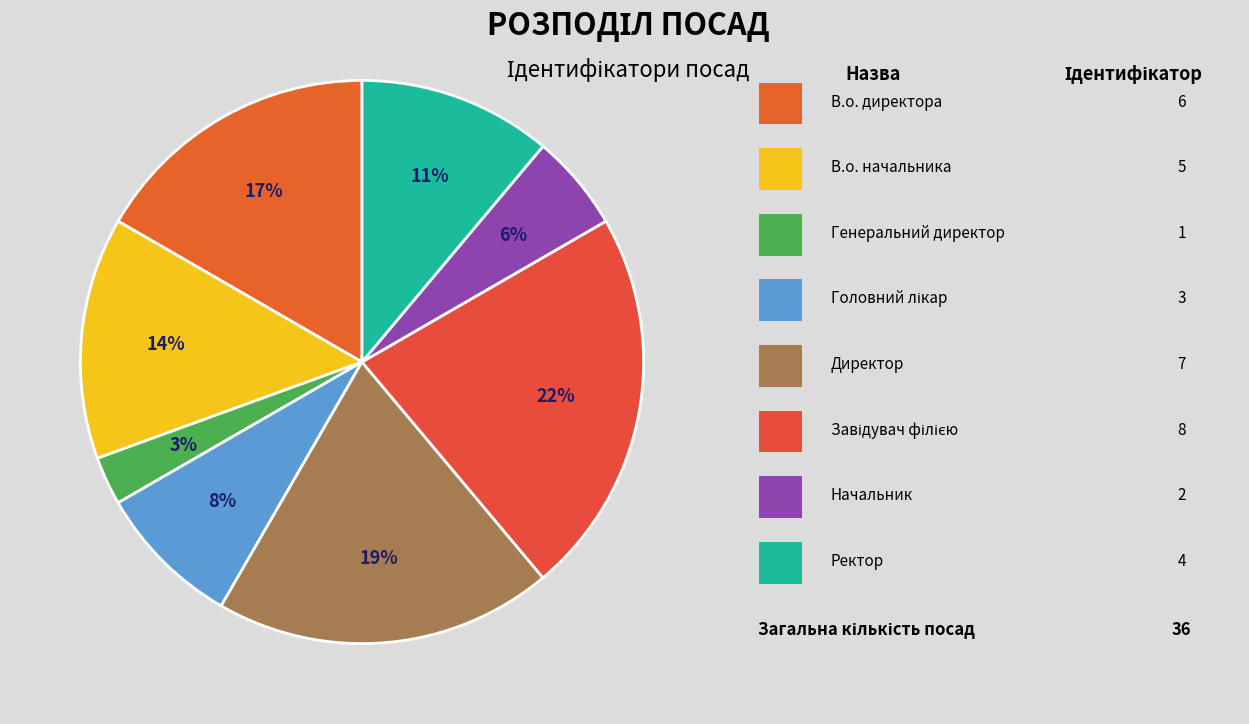

Rank the categories by value from highest to lowest.

Завідувач філією, Директор, В.о. директора, В.о. начальника, Ректор, Головний лікар, Начальник, Генеральний директор